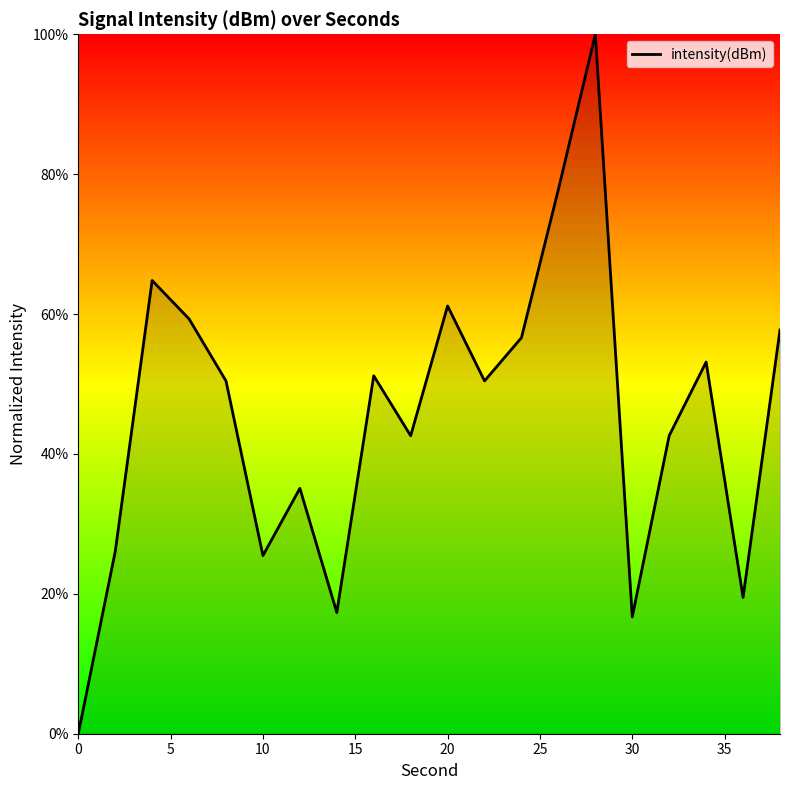

What is the greatest value displayed?

100.0